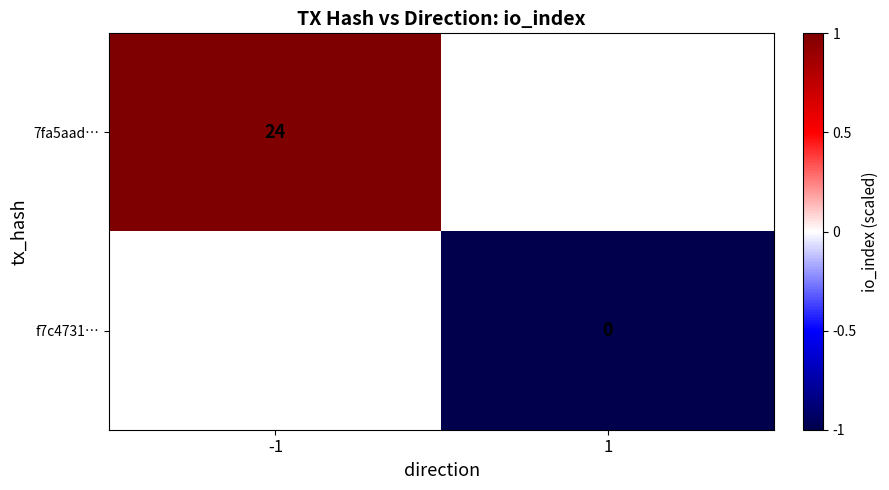

The 7fa5aad… series shows 24 at -1. True or false?

True